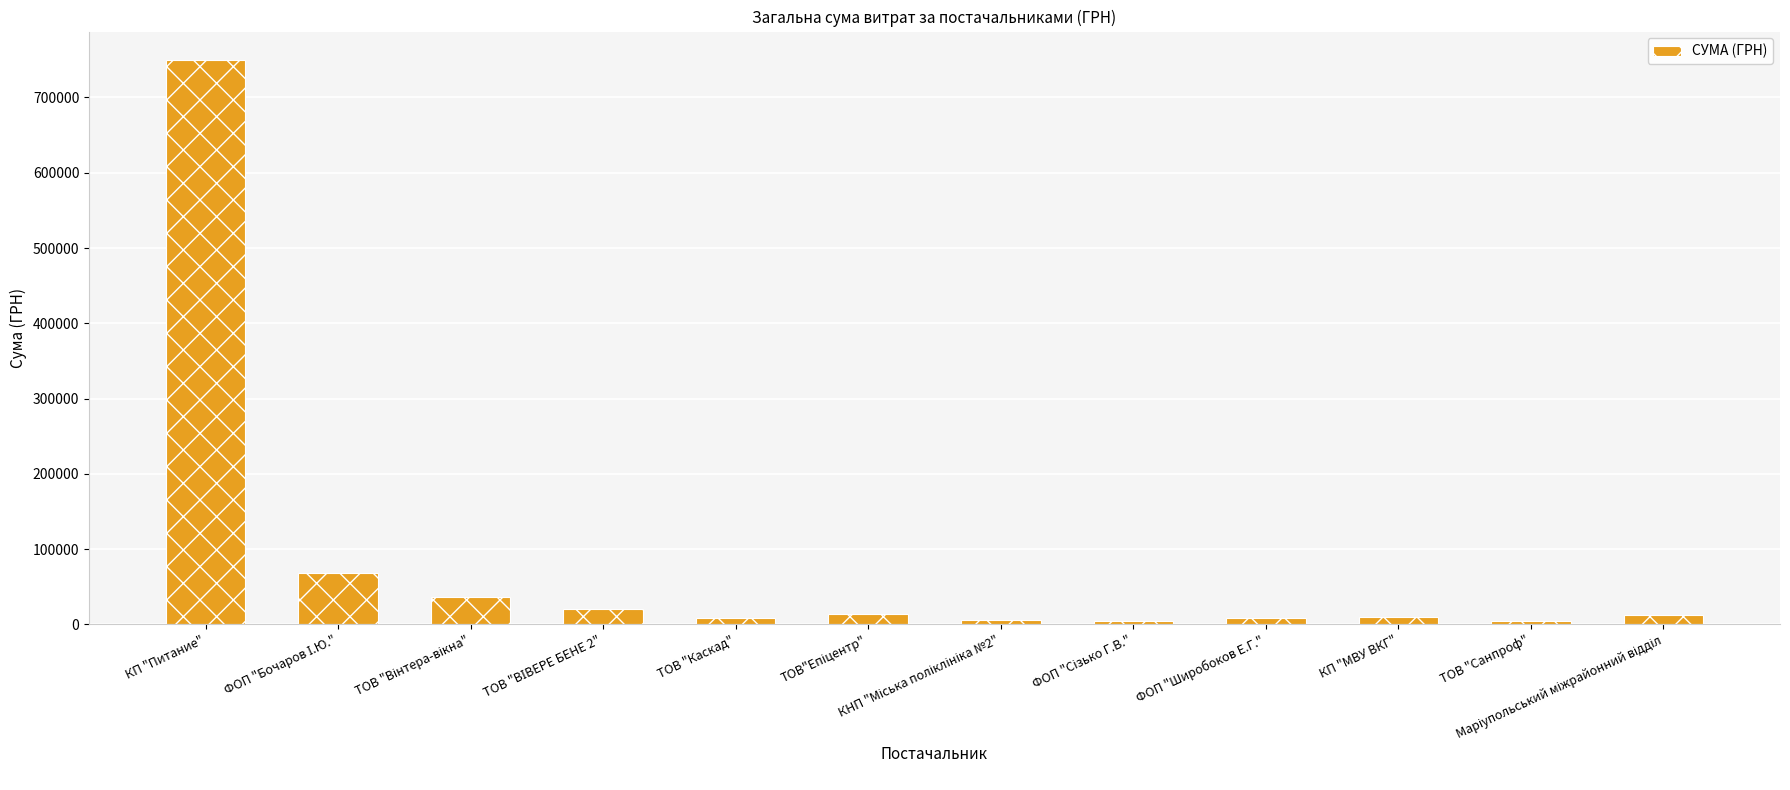

Which category has the highest value across all series?

КП "Питание"